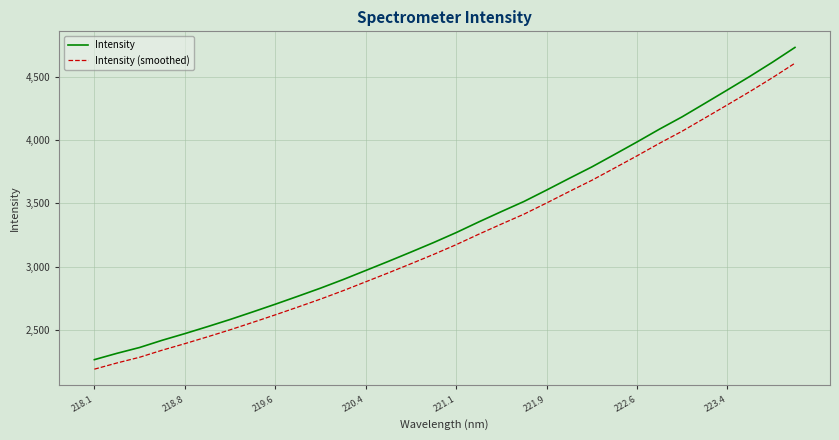

How many distinct data groups are displayed?

2